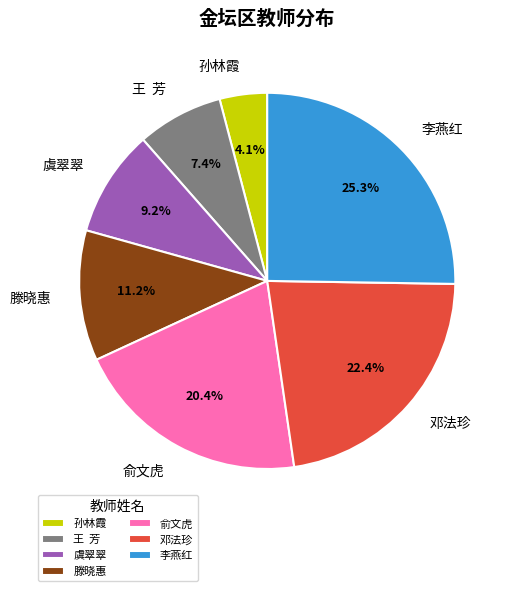

Which has a higher value, 俞文虎 or 李燕红?

李燕红